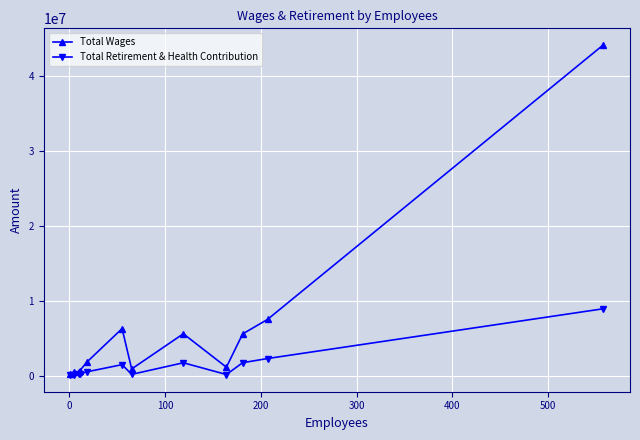

What is the smallest value displayed?

62613